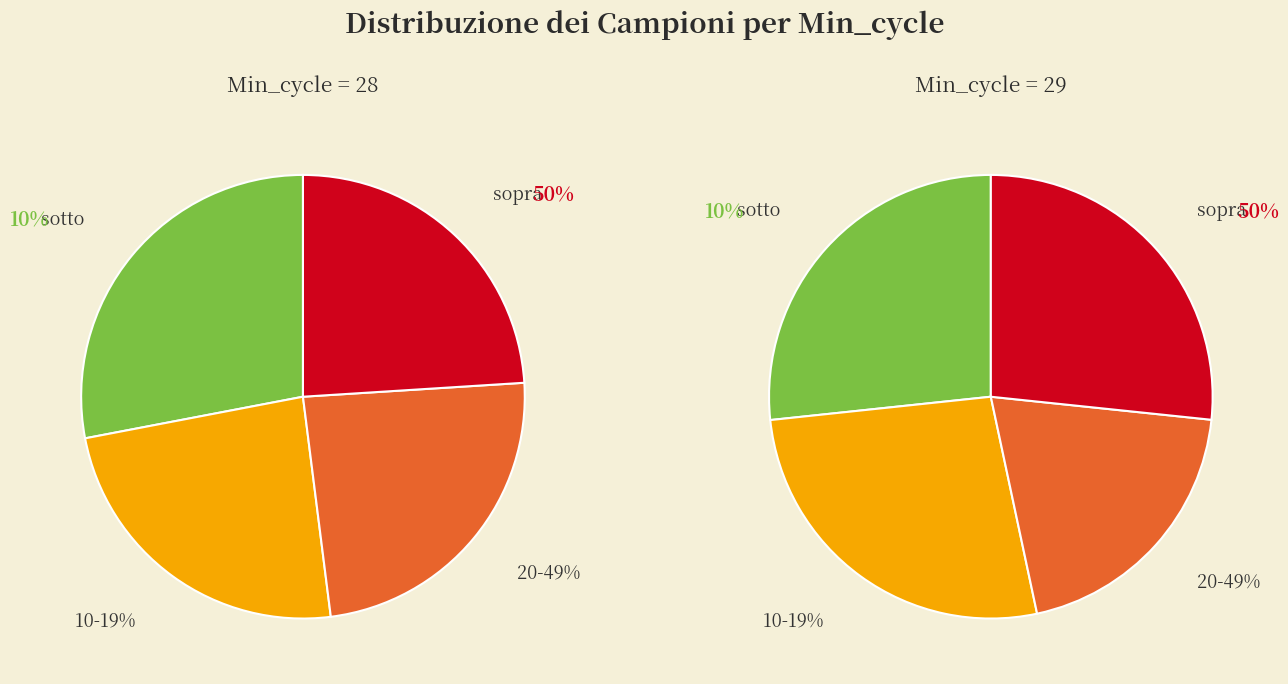

Is it true that 20 is 1% of the pie?

False